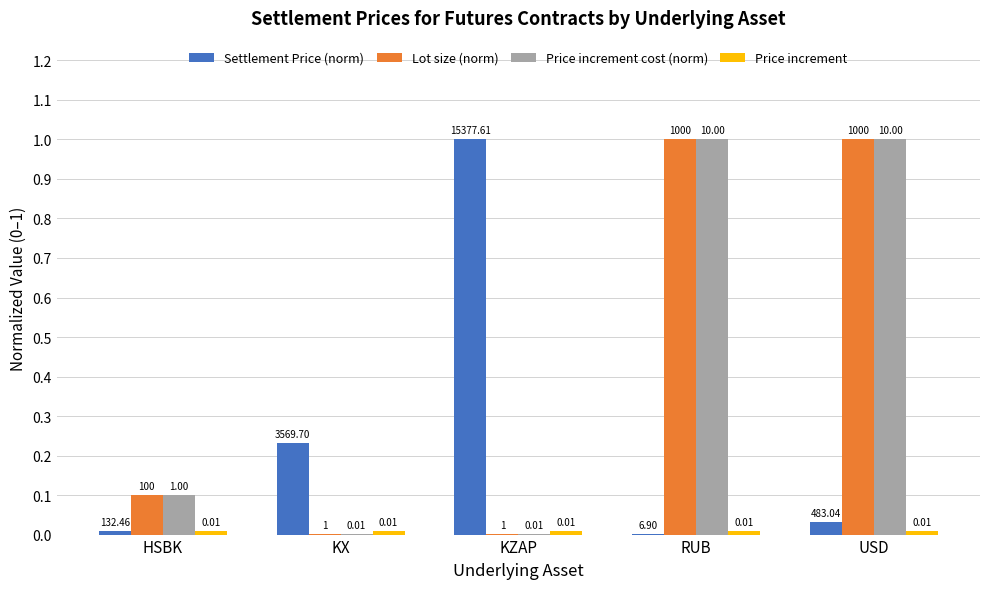

At which category is the sum across all series the highest?

USD